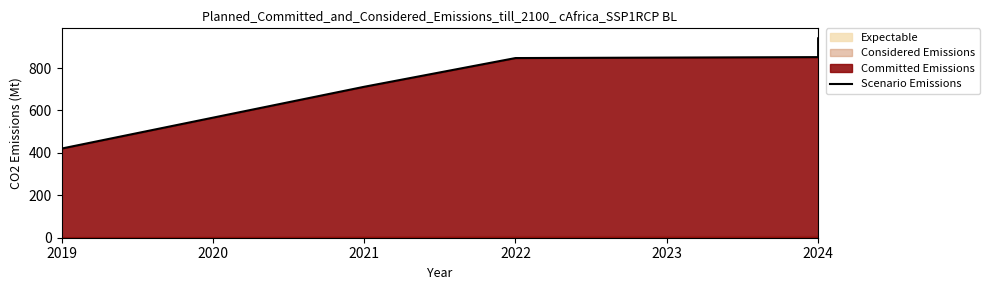

How many values exceed 847?

3